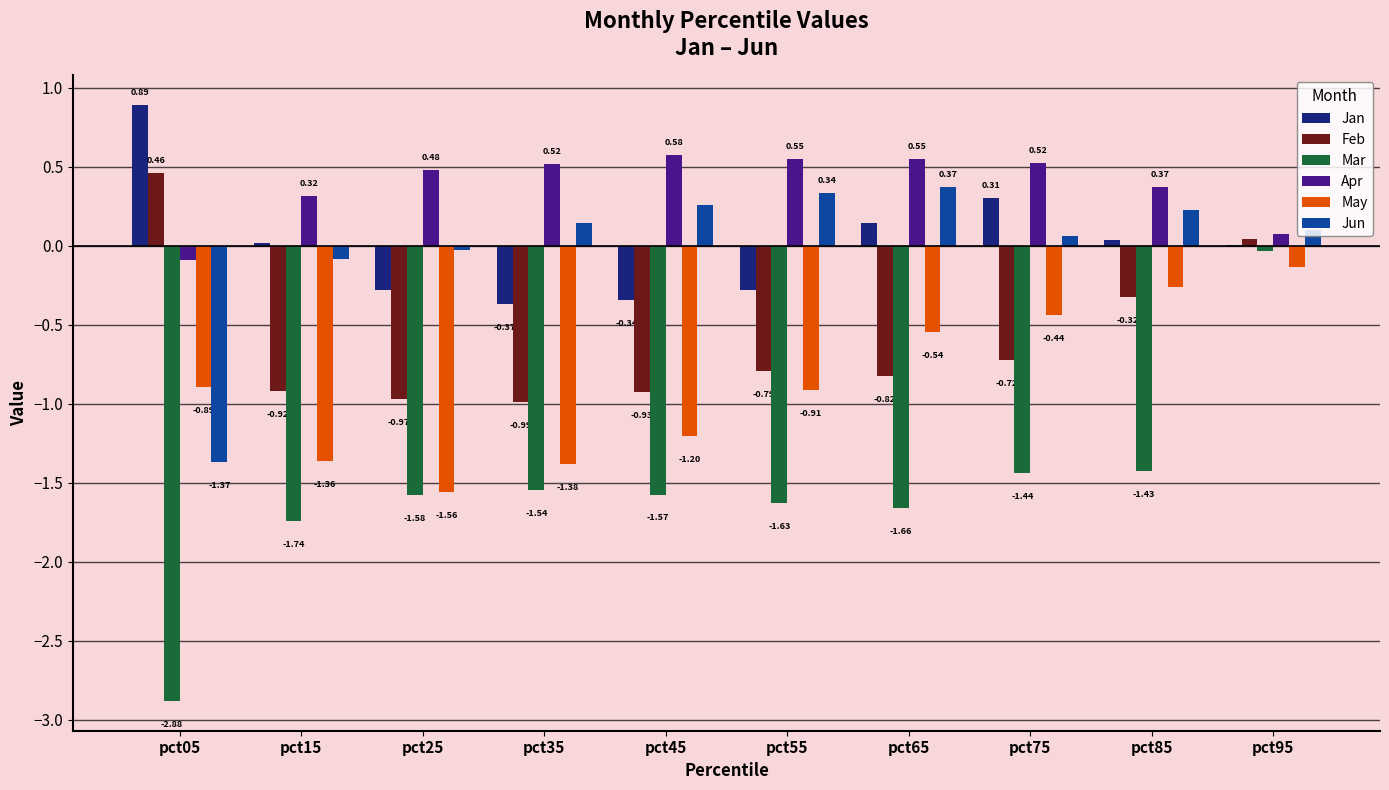

Which series has the largest total across all categories?

Apr